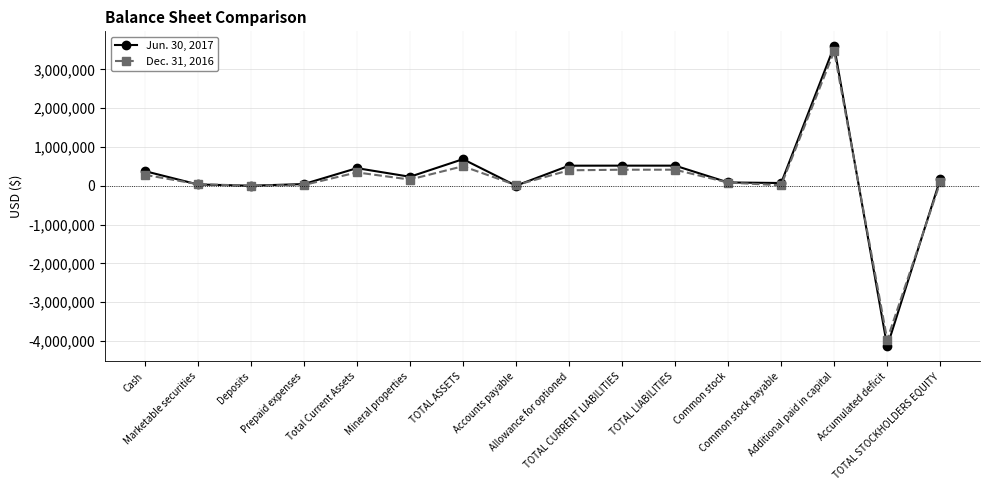

What is the minimum value shown in the chart?

-4143635